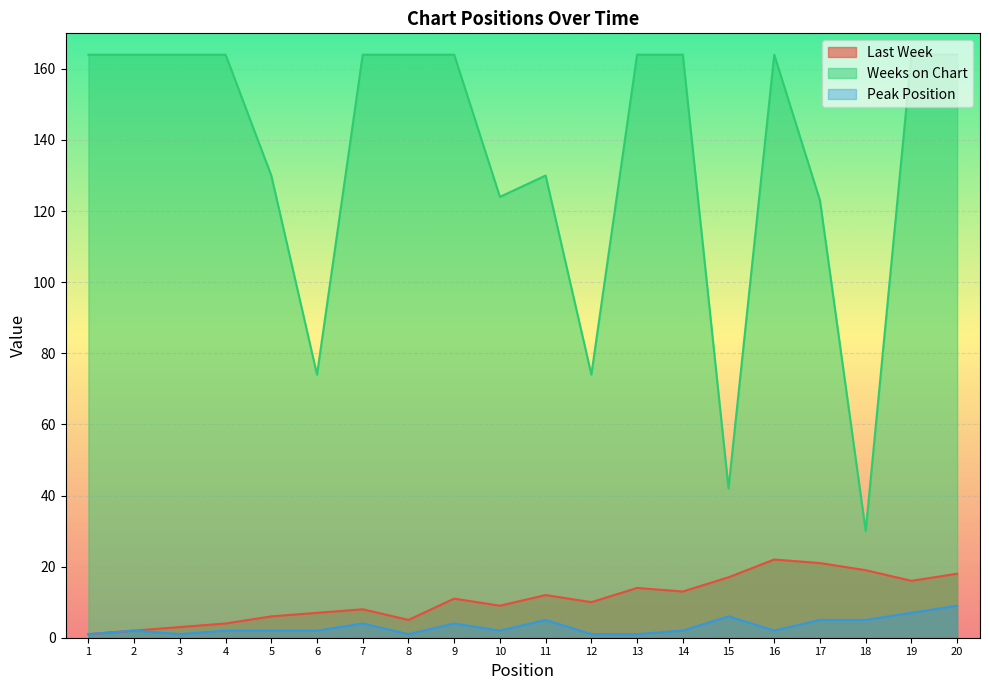

Reading right to left, extract all data points from this chart.

Last Week: 20=18	19=16	18=19	17=21	16=22	15=17	14=13	13=14	12=10	11=12	10=9	9=11	8=5	7=8	6=7	5=6	4=4	3=3	2=2	1=1
Weeks on Chart: 20=164	19=164	18=30	17=123	16=164	15=42	14=164	13=164	12=74	11=130	10=124	9=164	8=164	7=164	6=74	5=130	4=164	3=164	2=164	1=164
Peak Position: 20=9	19=7	18=5	17=5	16=2	15=6	14=2	13=1	12=1	11=5	10=2	9=4	8=1	7=4	6=2	5=2	4=2	3=1	2=2	1=1